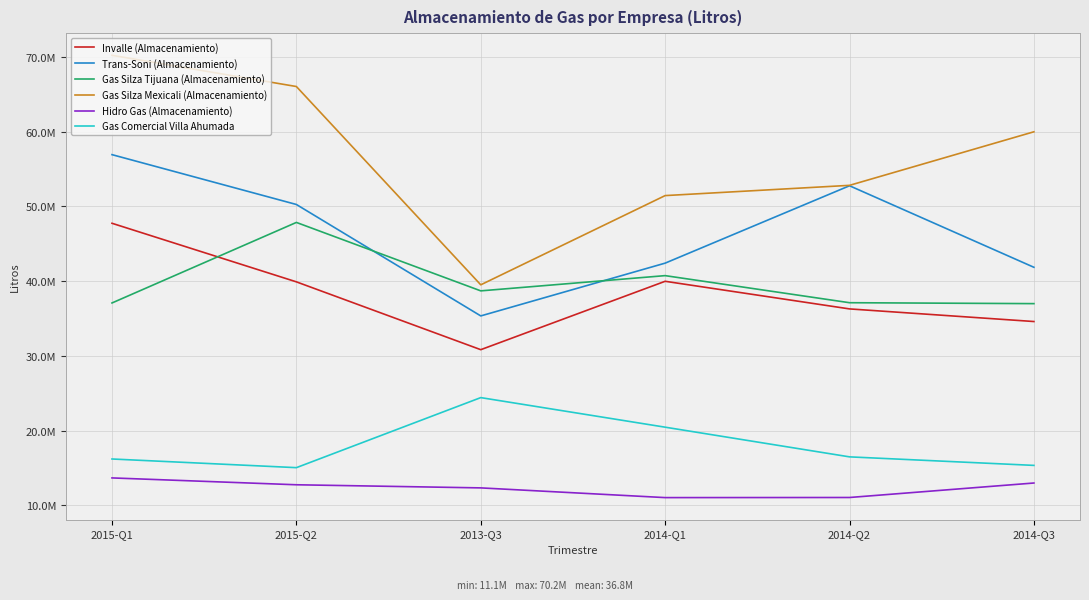

Does the chart have visible grid lines?

Yes